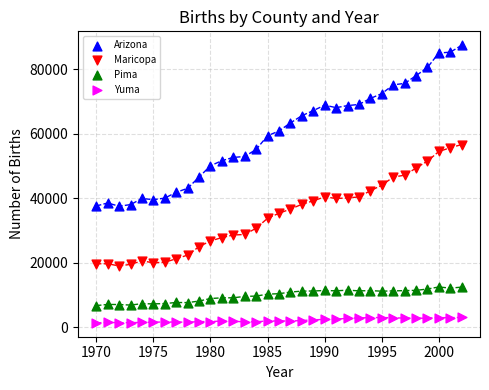

What is the X range (max minus min) for the scatter plot?

32